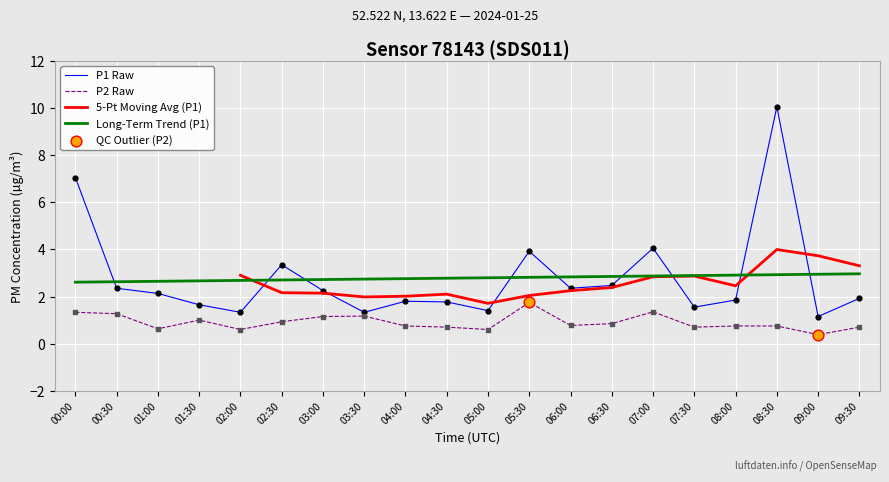

At which category is the sum across all series the highest?

08:30